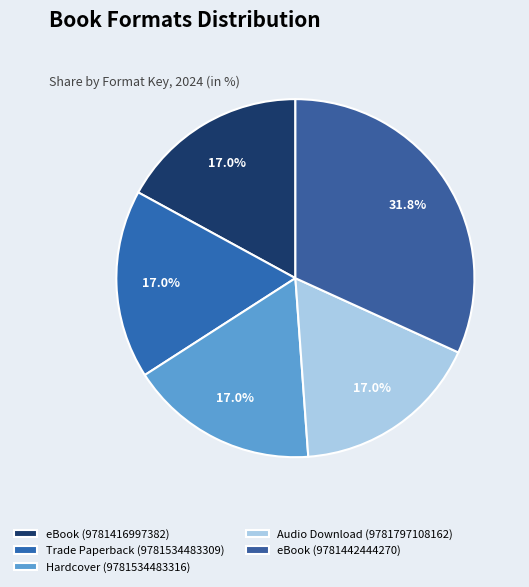

To the nearest percent, what percentage of the pie is eBook (9781442444270)?

32%